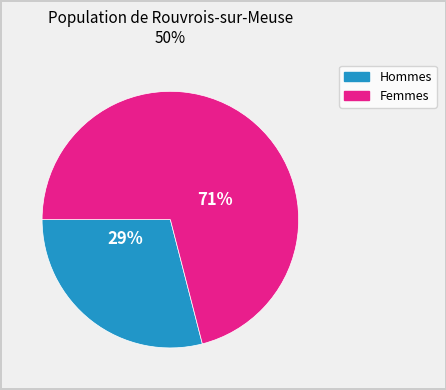

Does any single category account for the majority?

Yes